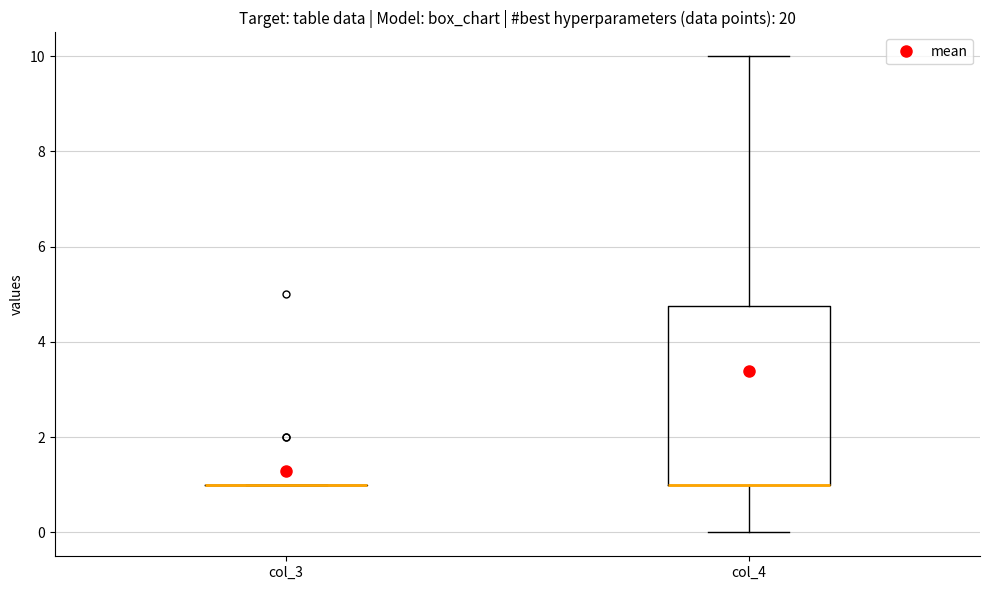

Which box is the tallest, from its lower edge to its upper edge?

col_4